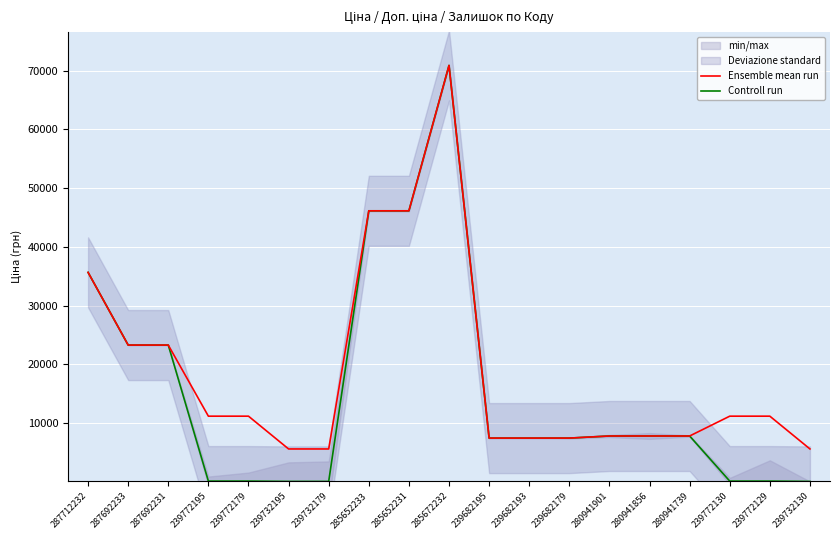

True or false: Ensemble mean run and Controll run cross at least once.

False